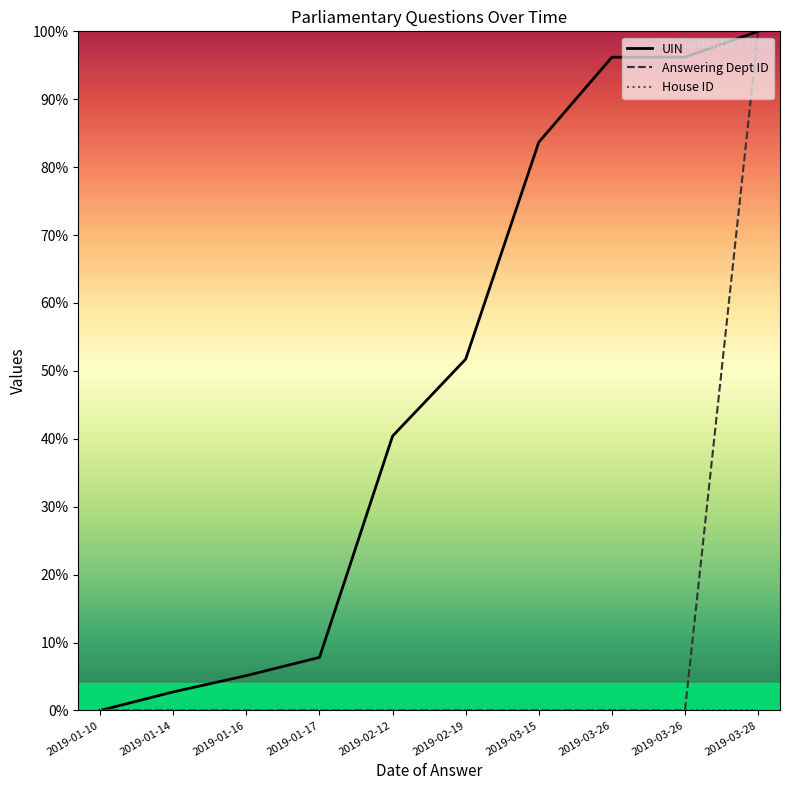

Reading left to right, transcribe all the data shown in this chart.

UIN: 0.0	2.7	5.1	7.8	40.4	51.7	83.7	96.2	96.2	100.0
Answering Dept ID: 0.0	0.0	0.0	0.0	0.0	0.0	0.0	0.0	0.0	100.0
House ID: 0.0	0.0	0.0	0.0	0.0	0.0	0.0	0.0	0.0	0.0